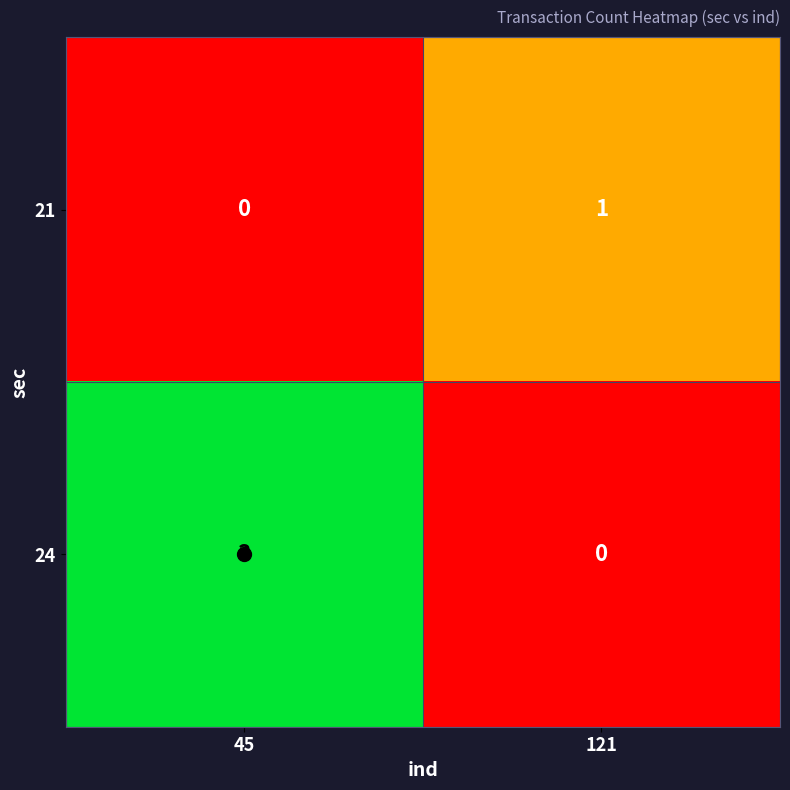

The 24 series shows 0 at 121. True or false?

True